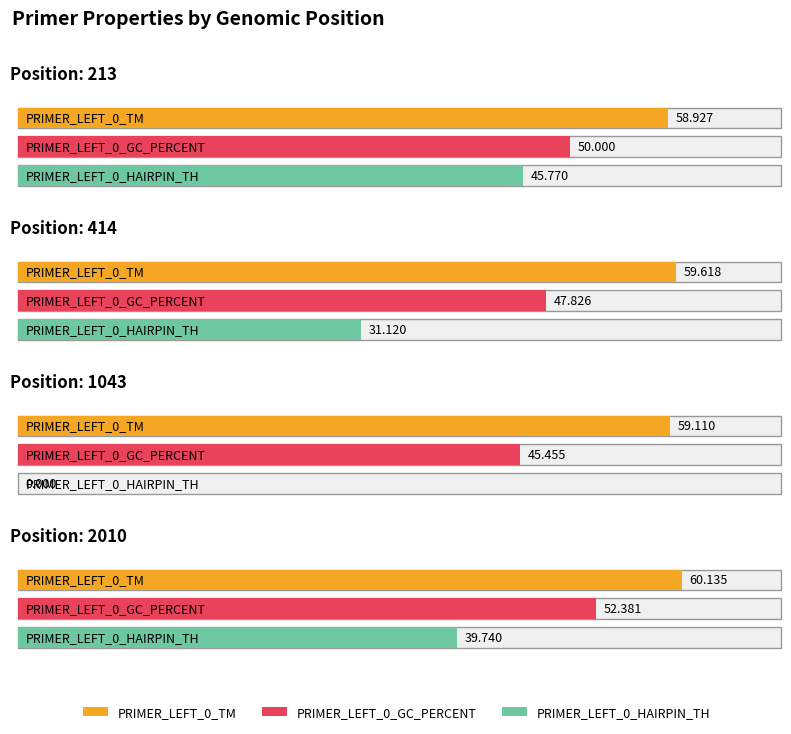

Which category has the lowest value in the PRIMER_LEFT_0_TM series?

213